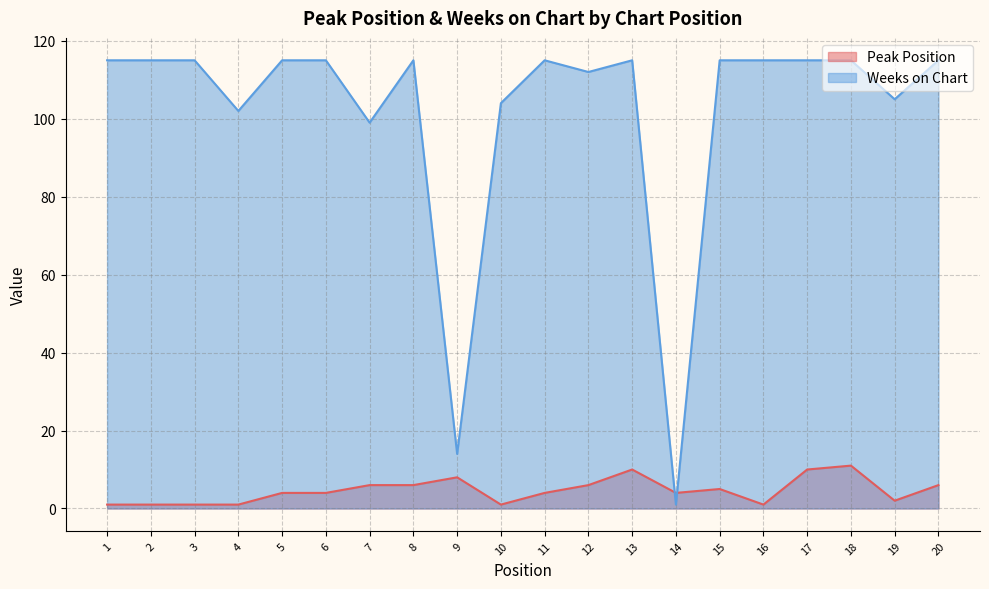

Count the number of data series in this chart.

2